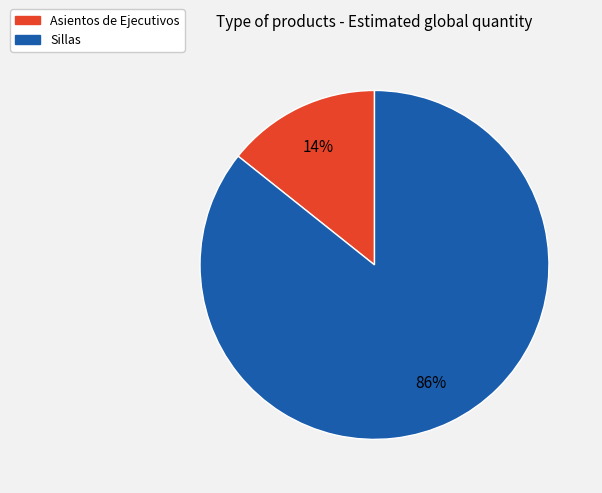

What is the largest slice in the pie chart?

Sillas